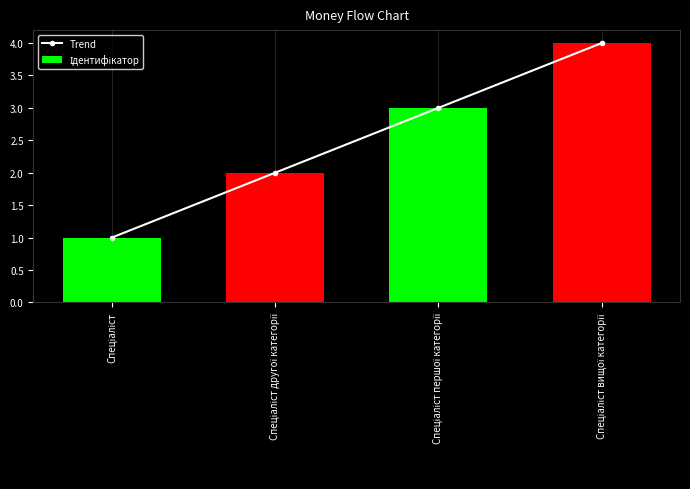

Which has a higher value, Спеціаліст вищої категорії or Спеціаліст другої категорії?

Спеціаліст вищої категорії